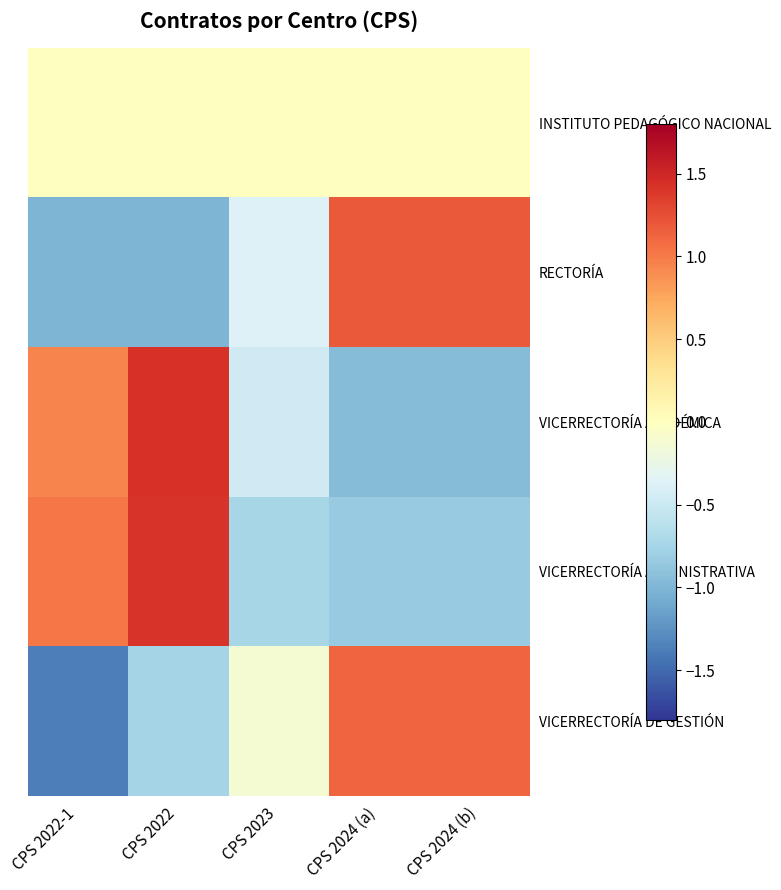

Reading left to right, what are all the values shown in this chart?

INSTITUTO PEDAGÓGICO NACIONAL: CPS 2022-1=0.0	CPS 2022=0.0	CPS 2023=0.0	CPS 2024 (a)=0.0	CPS 2024 (b)=0.0
RECTORÍA: CPS 2022-1=-1.0	CPS 2022=-1.0	CPS 2023=-0.4	CPS 2024 (a)=1.2	CPS 2024 (b)=1.2
VICERRECTORÍA ACADÉMICA: CPS 2022-1=1.0	CPS 2022=1.4	CPS 2023=-0.5	CPS 2024 (a)=-1.0	CPS 2024 (b)=-1.0
VICERRECTORÍA ADMINISTRATIVA: CPS 2022-1=1.0	CPS 2022=1.4	CPS 2023=-0.7	CPS 2024 (a)=-0.8	CPS 2024 (b)=-0.8
VICERRECTORÍA DE GESTIÓN: CPS 2022-1=-1.4	CPS 2022=-0.8	CPS 2023=-0.1	CPS 2024 (a)=1.1	CPS 2024 (b)=1.1